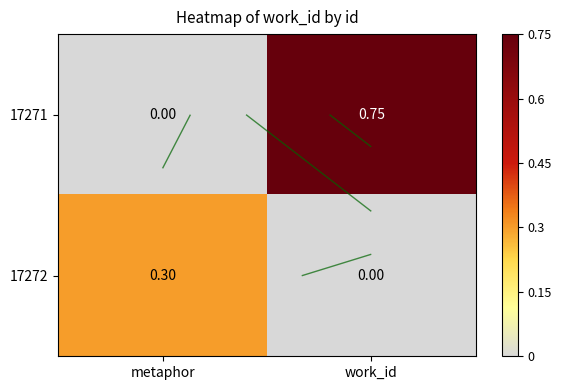

What is the average value of the 17271 series?

0.4